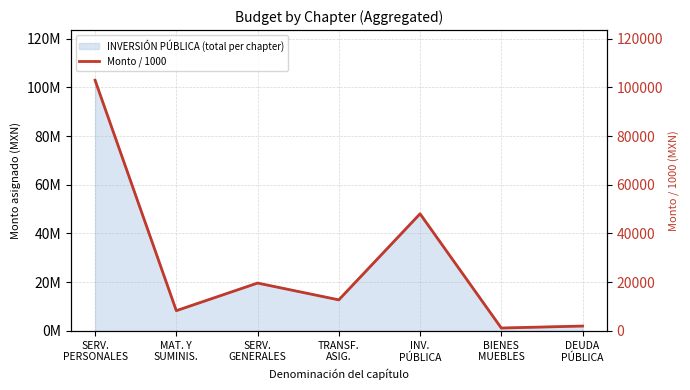

Reading left to right, list all the values displayed in this chart.

SERV.
PERSONALES=102915.0	MAT. Y
SUMINIS.=8311.8	SERV.
GENERALES=19643.2	TRANSF.
ASIG.=12751.2	INV.
PÚBLICA=48077.2	BIENES
MUEBLES=1184.0	DEUDA
PÚBLICA=2000.0